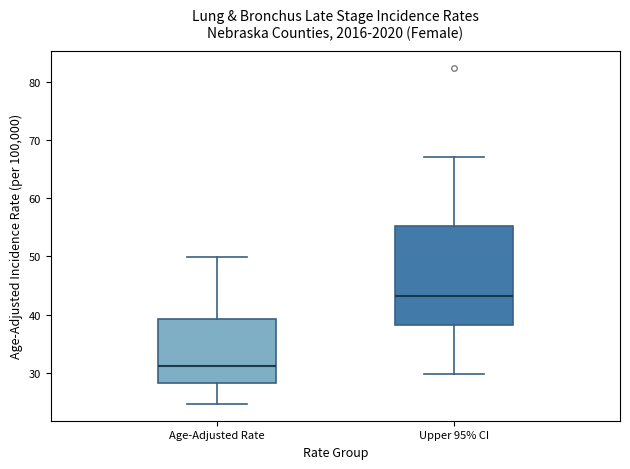

Where is the lower edge of the box for Upper 95% CI on the y-axis? The values are not printed on the chart, so give them approximately, as read against the axis.

38